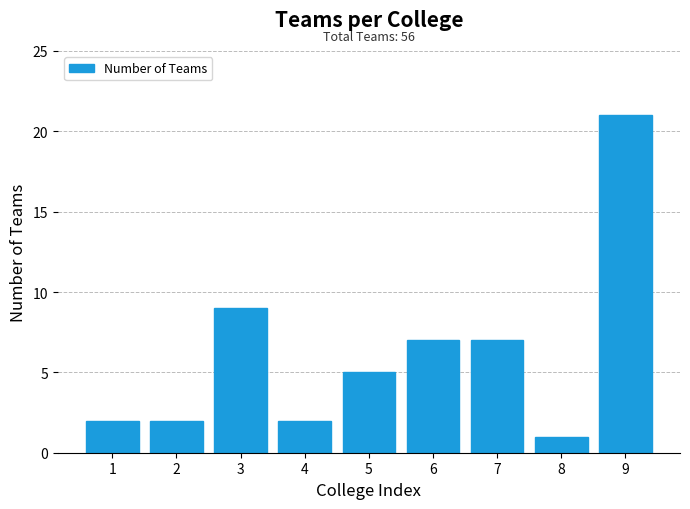

Reading left to right, transcribe all the data shown in this chart.

2	2	9	2	5	7	7	1	21